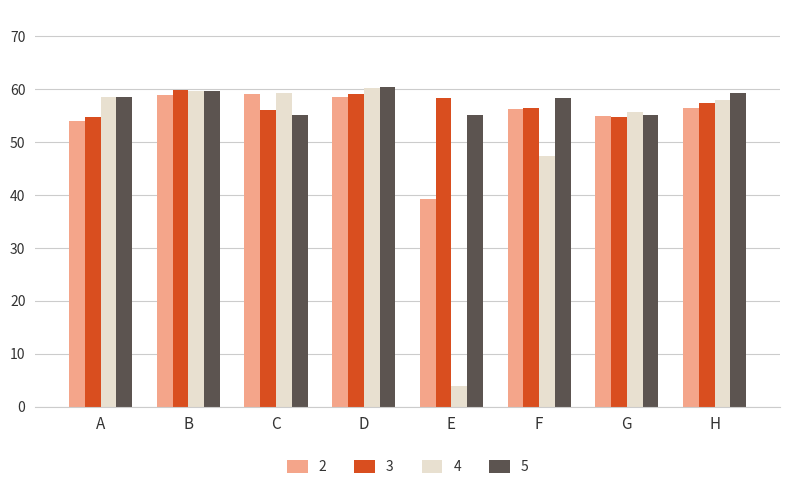

Is the value of 2 at H greater than the value of 5 at C?

Yes